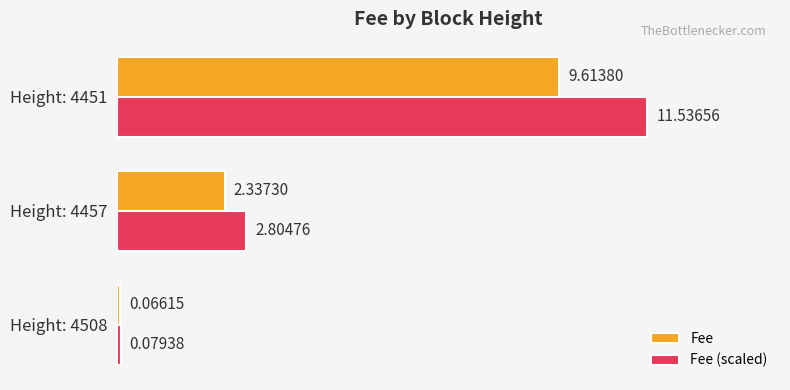

How many values in the Fee (scaled) series exceed 2?

2